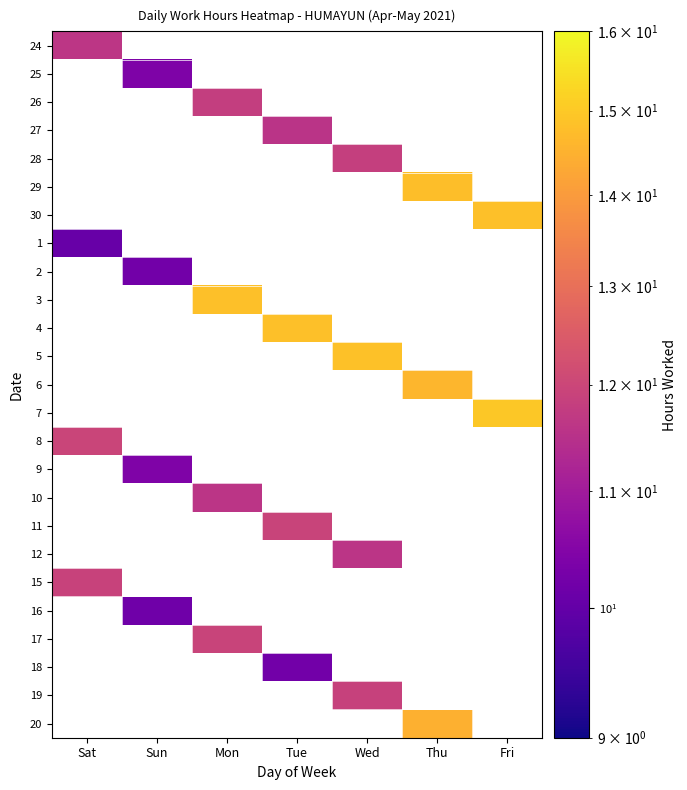

Which has a higher value, Fri or Wed?

Wed